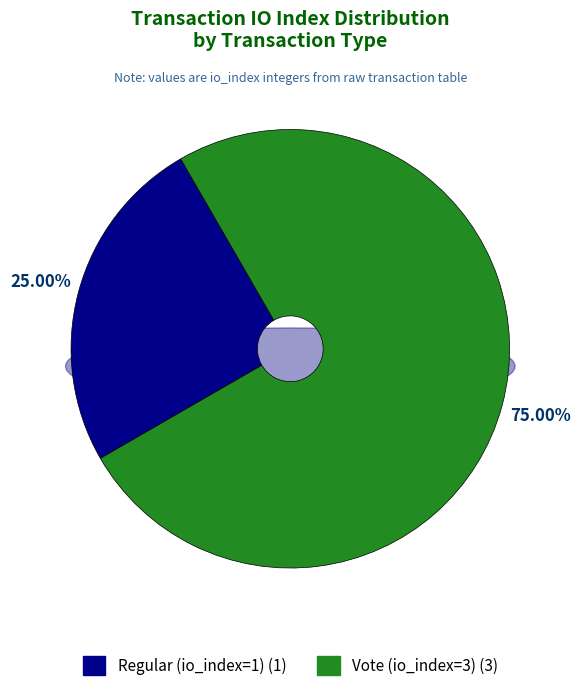

What percentage is the Vote (io_index=3) slice, to the nearest percent?

75%